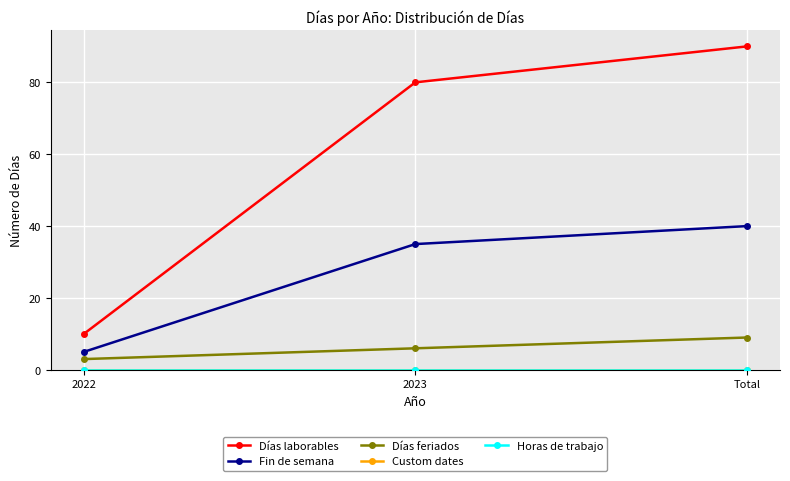

Is this an area chart (filled region under the line)?

No